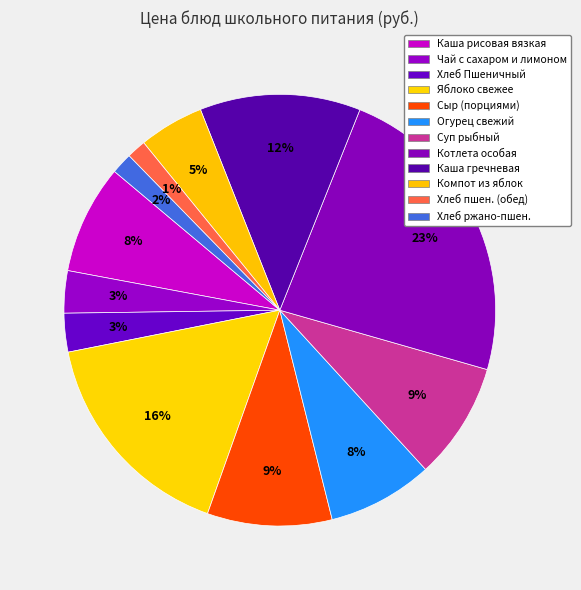

How many slices are in this pie chart?

12